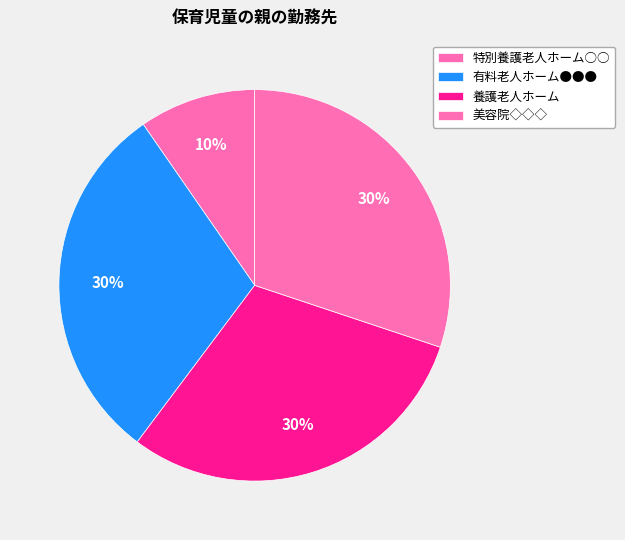

Count the number of slices in the pie.

4